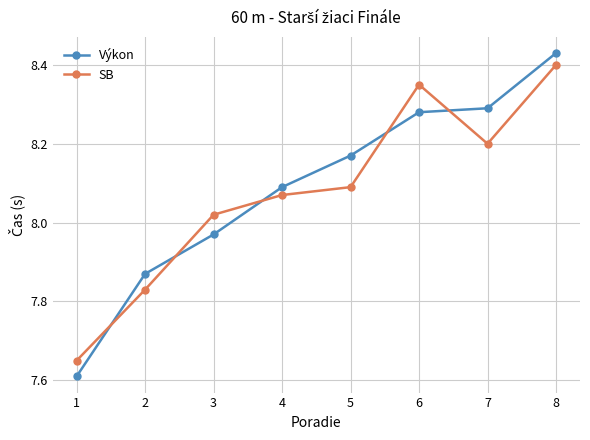

The value of Výkon at 3 is 2.2. True or false?

False